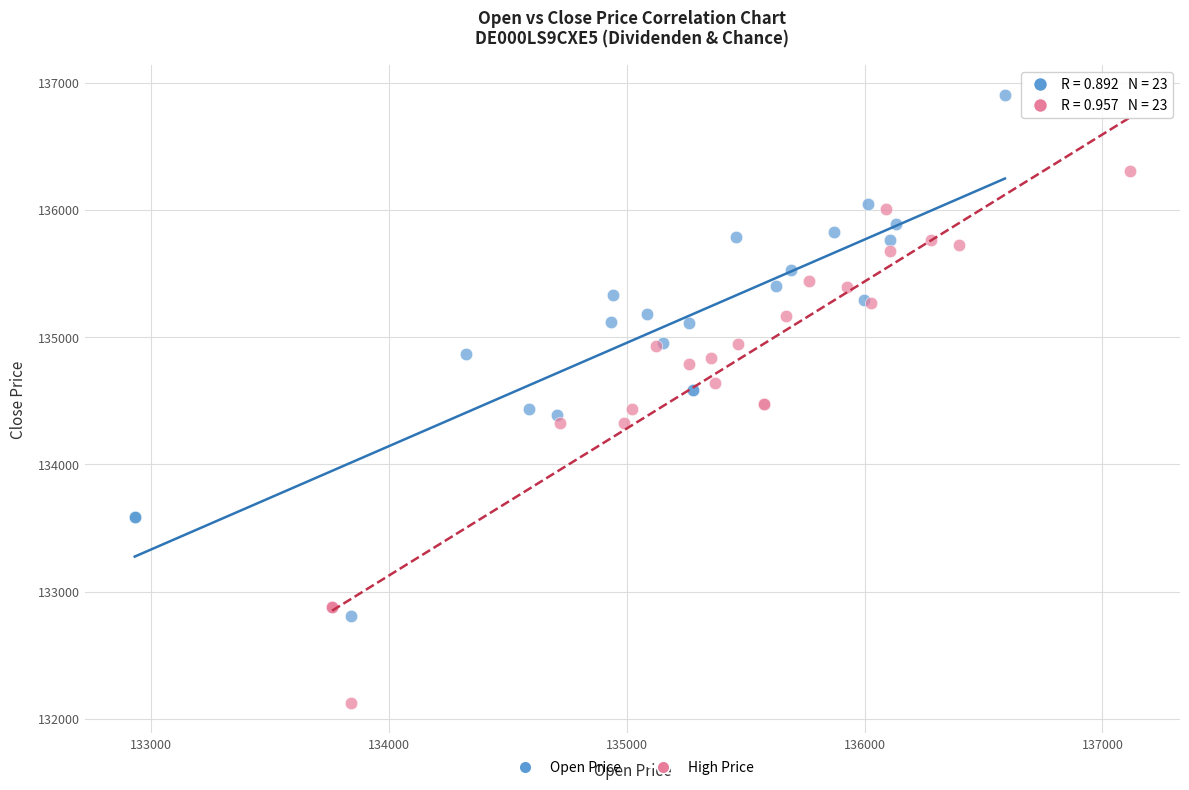

Which series has the largest Y range (max minus min)?

High Price